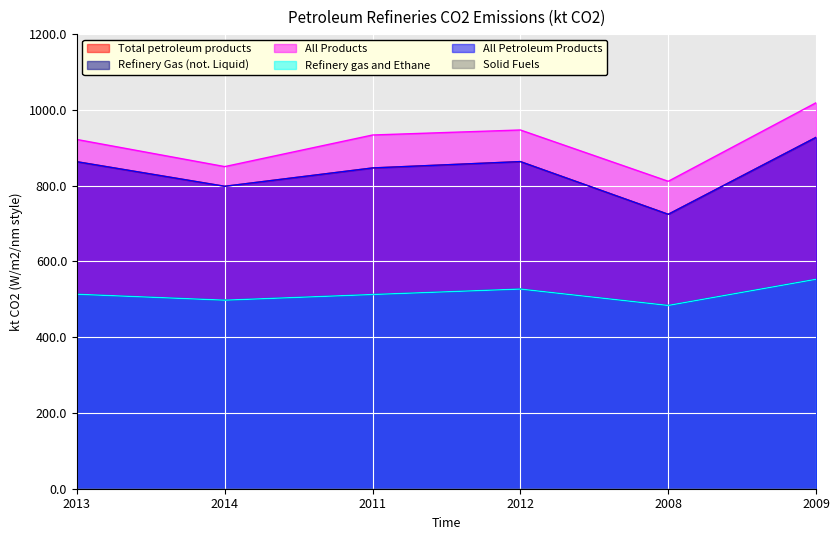

Reading left to right, list all the values displayed in this chart.

Total petroleum products: 863.2	798.3	846.7	863.5	724.4	927.5
Refinery Gas (not. Liquid): 513.3	497.7	512.6	527.0	483.8	552.9
All Products: 921.8	850.3	933.7	946.9	811.5	1018.9
Refinery gas and Ethane: 513.3	497.7	512.6	527.0	483.8	552.9
All Petroleum Products: 863.2	798.3	846.7	863.5	724.4	927.5